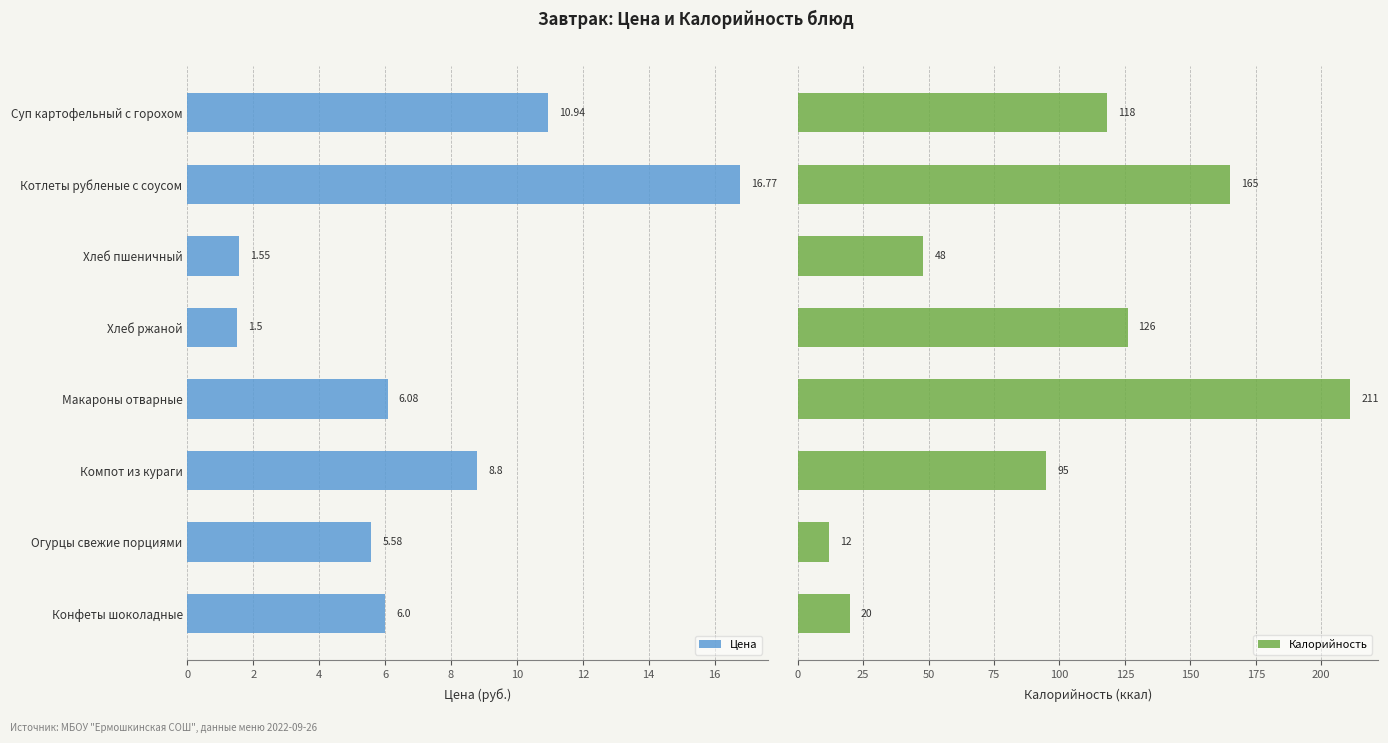

How many data points does each series have?

8